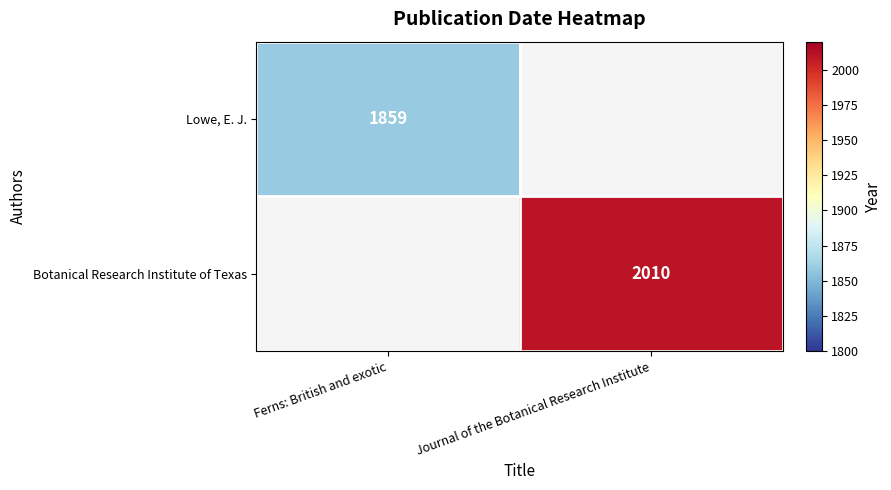

True or false: Lowe, E. J. has a value of 2727 at Ferns: British and exotic.

False